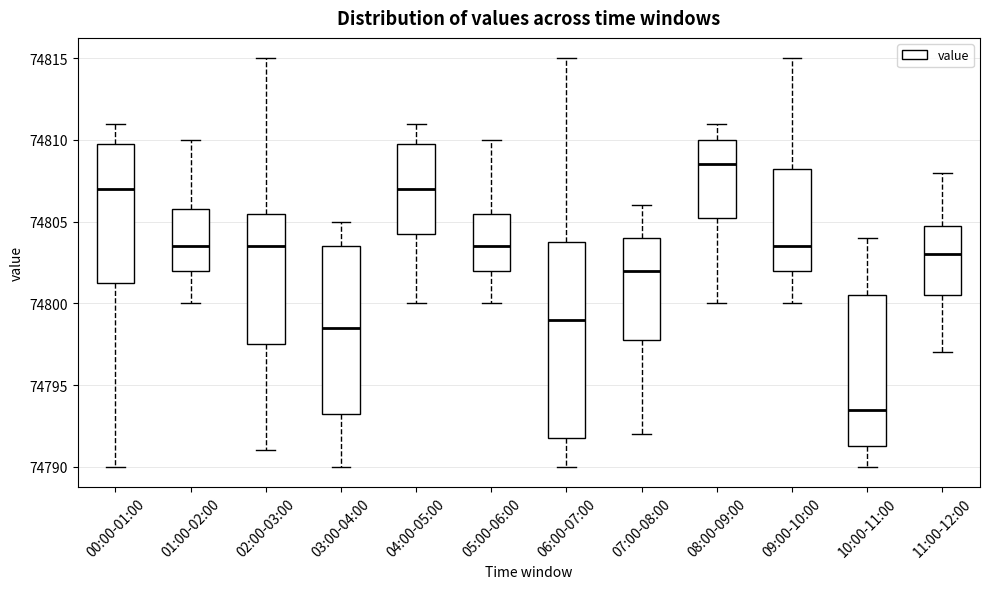

Which box's median line is the lowest?

10:00-11:00